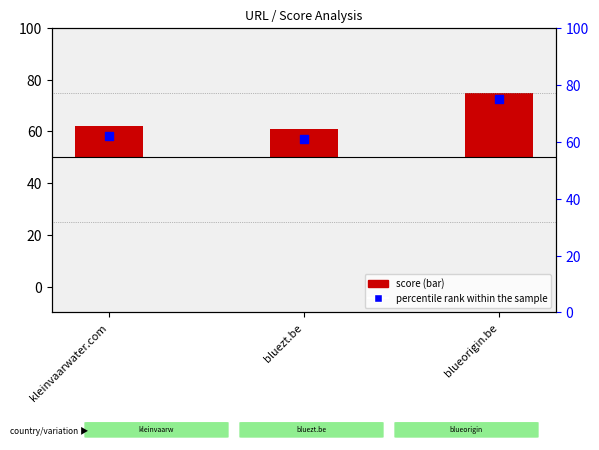

Which series reaches the maximum Y coordinate?

percentile rank within the sample